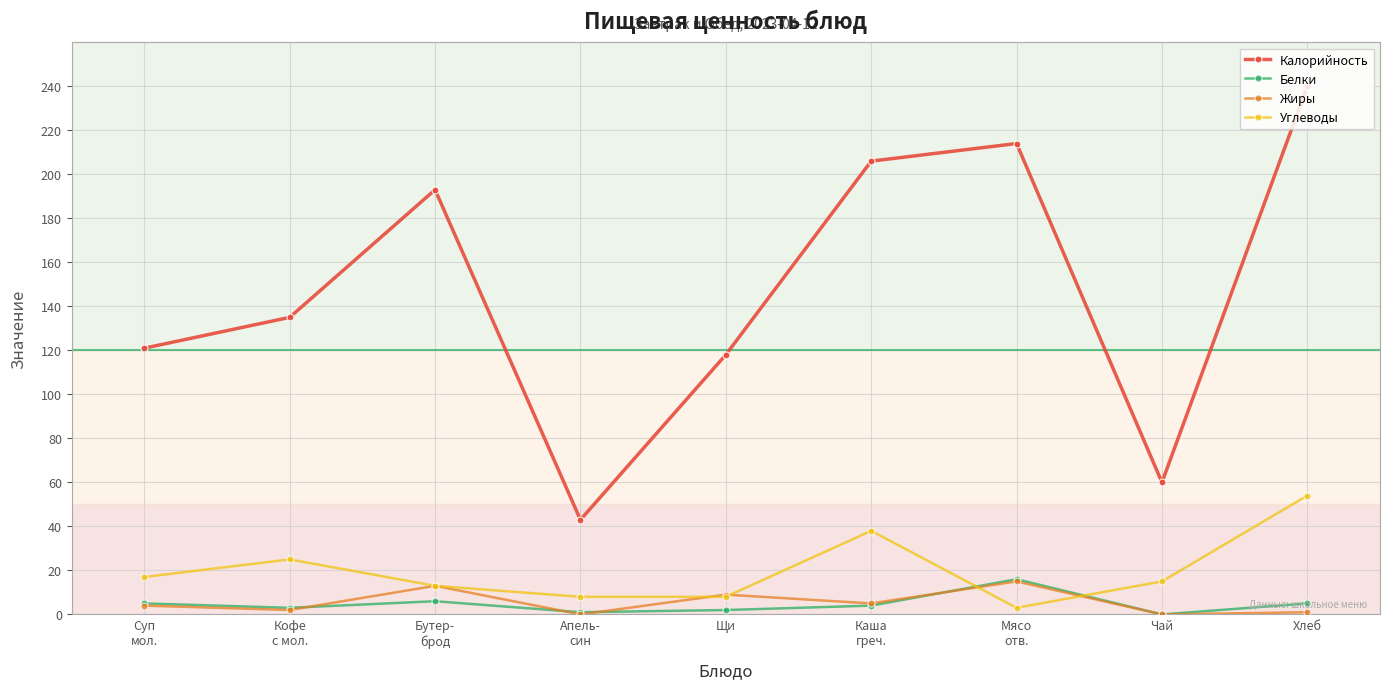

What is the label of the 2nd point from the right?

Чай